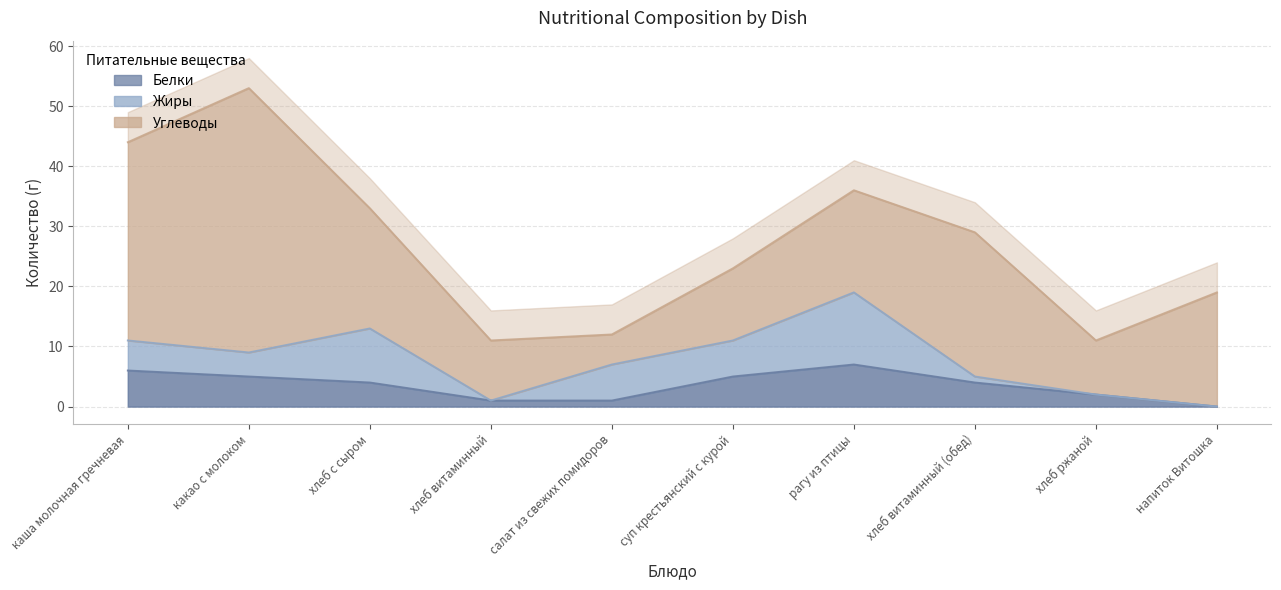

Reading left to right, what are all the values shown in this chart?

Белки: каша молочная гречневая=6	какао с молоком=5	хлеб с сыром=4	хлеб витаминный=1	салат из свежих помидоров=1	суп крестьянский с курой=5	рагу из птицы=7	хлеб витаминный (обед)=4	хлеб ржаной=2	напиток Витошка=0
Жиры: каша молочная гречневая=5	какао с молоком=4	хлеб с сыром=9	хлеб витаминный=0	салат из свежих помидоров=6	суп крестьянский с курой=6	рагу из птицы=12	хлеб витаминный (обед)=1	хлеб ржаной=0	напиток Витошка=0
Углеводы: каша молочная гречневая=33	какао с молоком=44	хлеб с сыром=20	хлеб витаминный=10	салат из свежих помидоров=5	суп крестьянский с курой=12	рагу из птицы=17	хлеб витаминный (обед)=24	хлеб ржаной=9	напиток Витошка=19